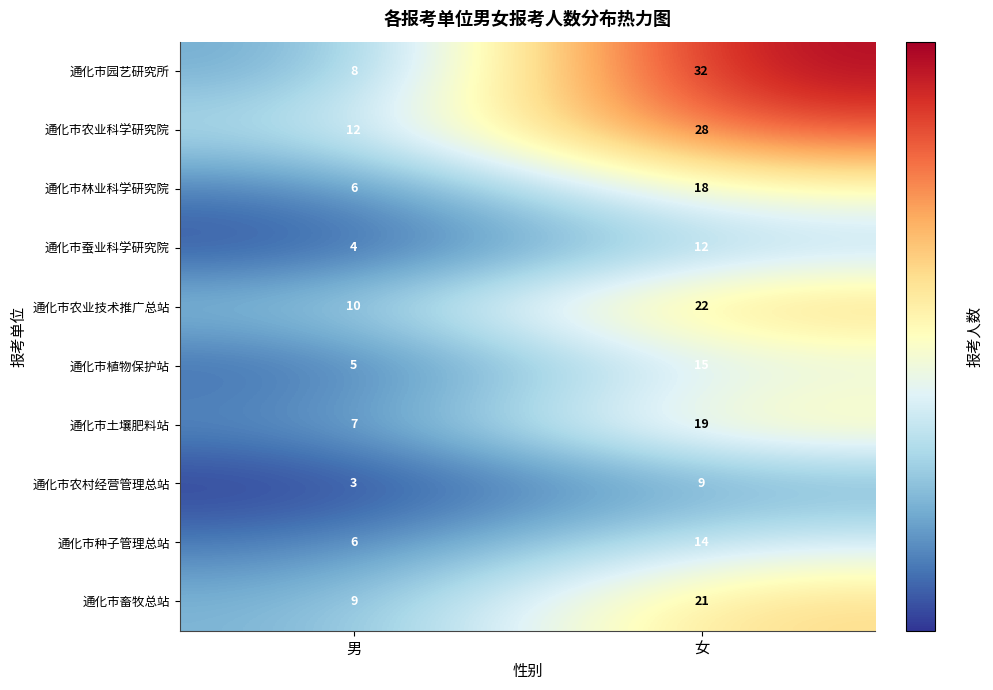

What is the sum of the 通化市农业科学研究院 values at 女 and 男?

40